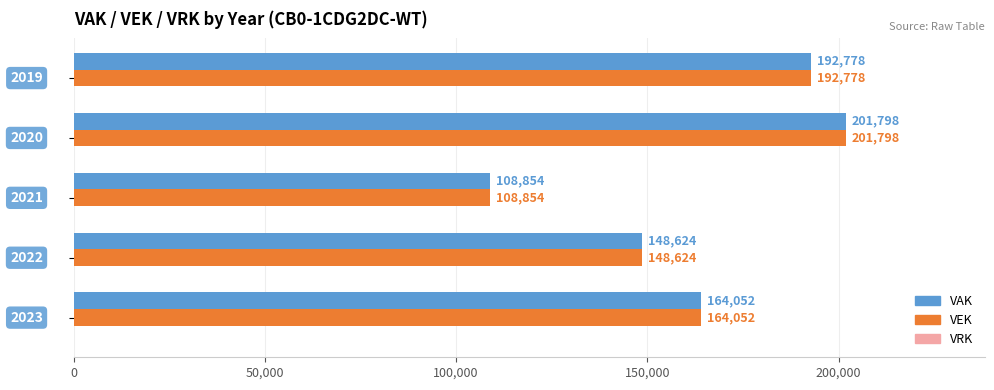

What is the smallest value displayed?

108854